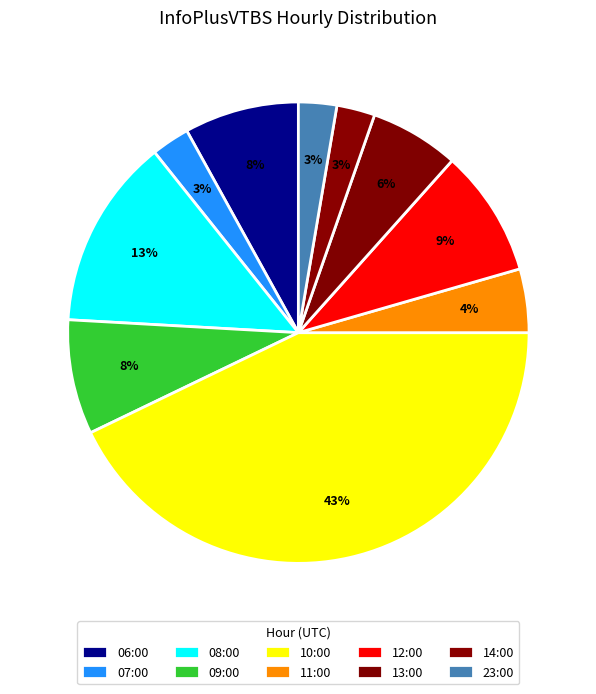

Count the number of slices in the pie.

10